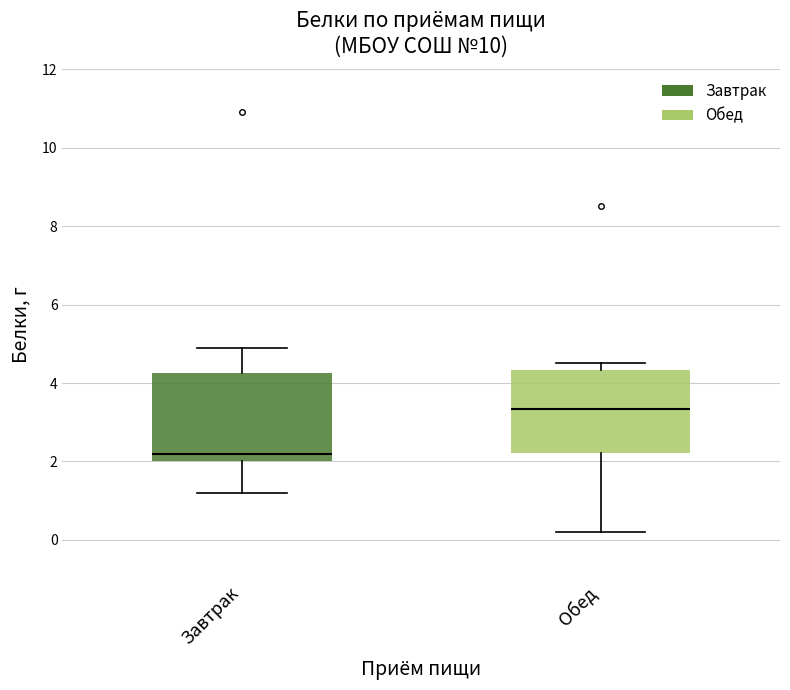

Reading left to right, transcribe this box plot: for each box, give where its median line is, the range the box spans, and where its two whiskers end, as read against the y-axis. The values are not printed on the chart, so give them approximately, as read against the axis.

Завтрак: median 2.2, box 2.0 to 4.2, whiskers 1.2 to 5.0
Обед: median 3.4, box 2.2 to 4.4, whiskers 0.2 to 4.6